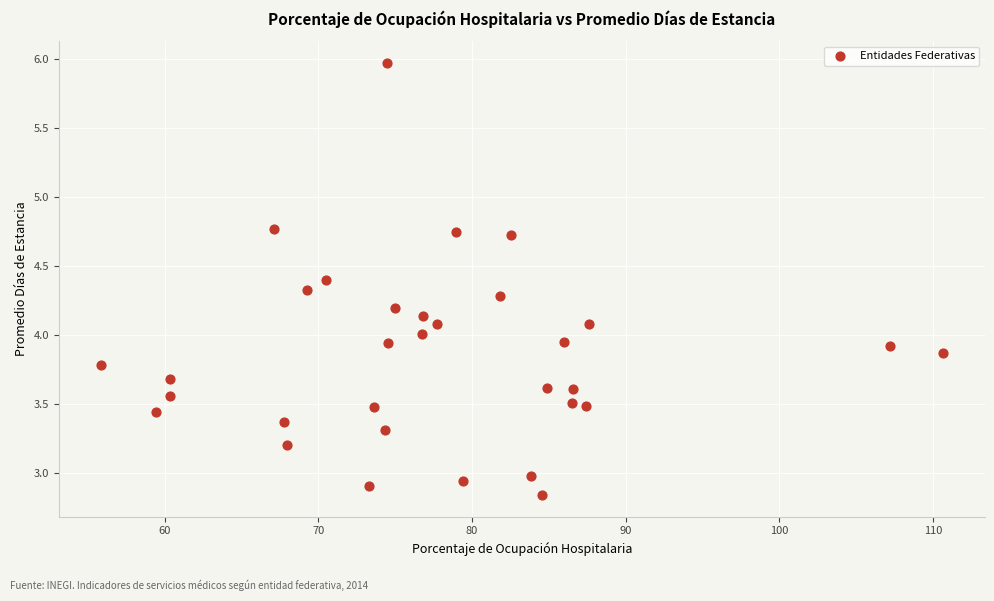

What is the range of Y values (max minus min)?

3.1